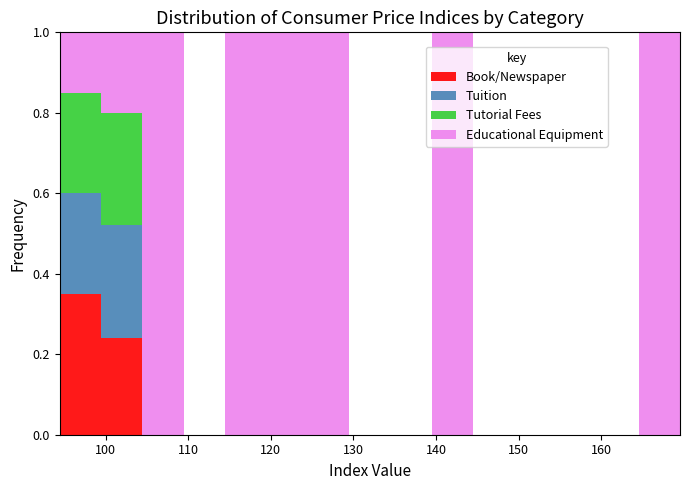

What is the total height of the stacked bar covering 139 to 144 on the x-axis? Neither the bar edges nor the heights are printed on the chart, so give them approximately, as read against the axes.

1